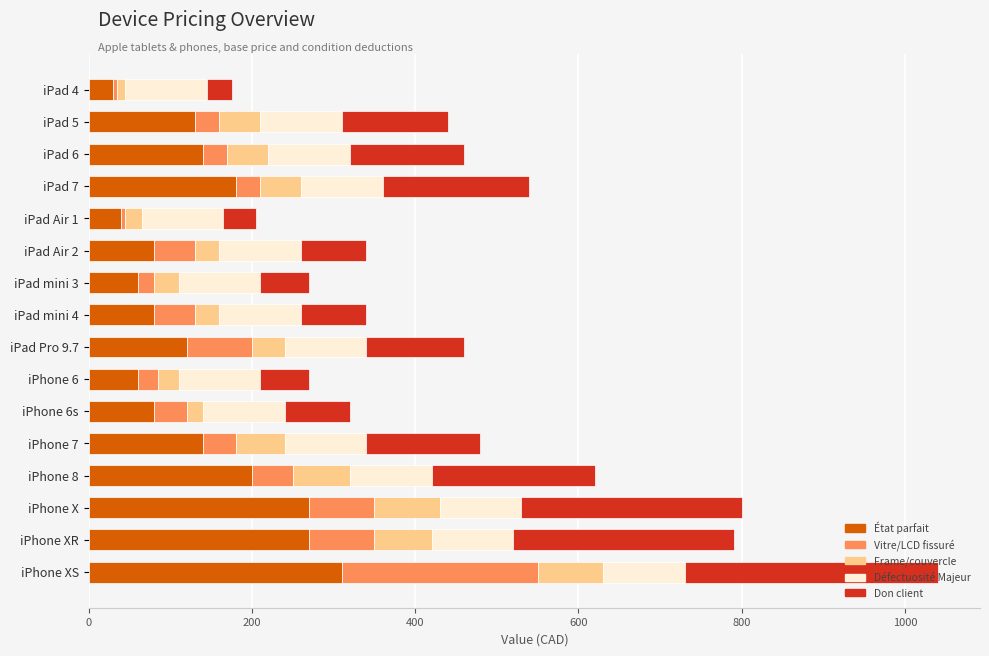

What is the sum of all État parfait values?

2190